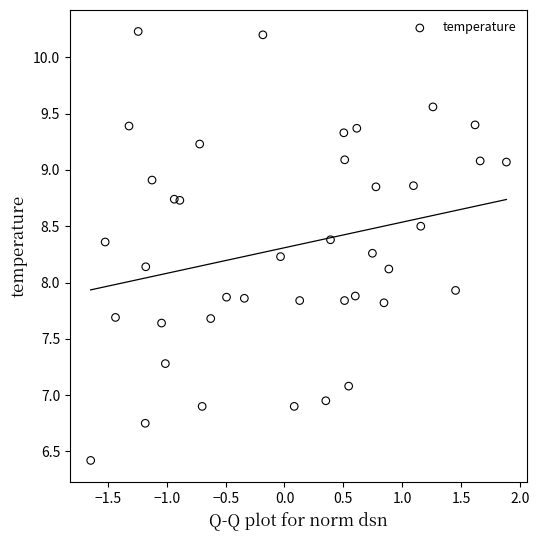

What is the range of X values (max minus min)?

3.5